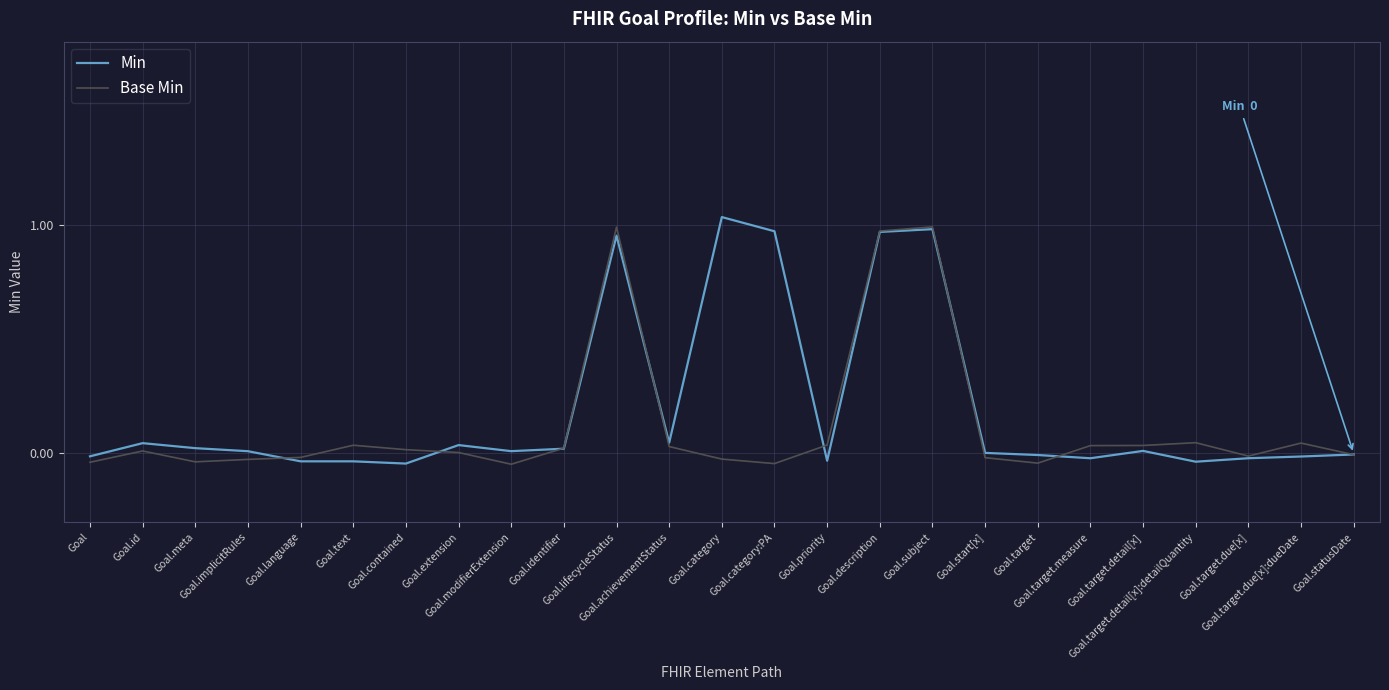

Reading left to right, what are all the values shown in this chart?

Min: -0.0	0.0	0.0	0.0	-0.0	-0.0	-0.0	0.0	0.0	0.0	1.0	0.0	1.0	1.0	-0.0	1.0	1.0	0.0	-0.0	-0.0	0.0	-0.0	-0.0	-0.0	-0.0
Base Min: -0.0	0.0	-0.0	-0.0	-0.0	0.0	0.0	0.0	-0.0	0.0	1.0	0.0	-0.0	-0.0	0.0	1.0	1.0	-0.0	-0.0	0.0	0.0	0.0	-0.0	0.0	-0.0